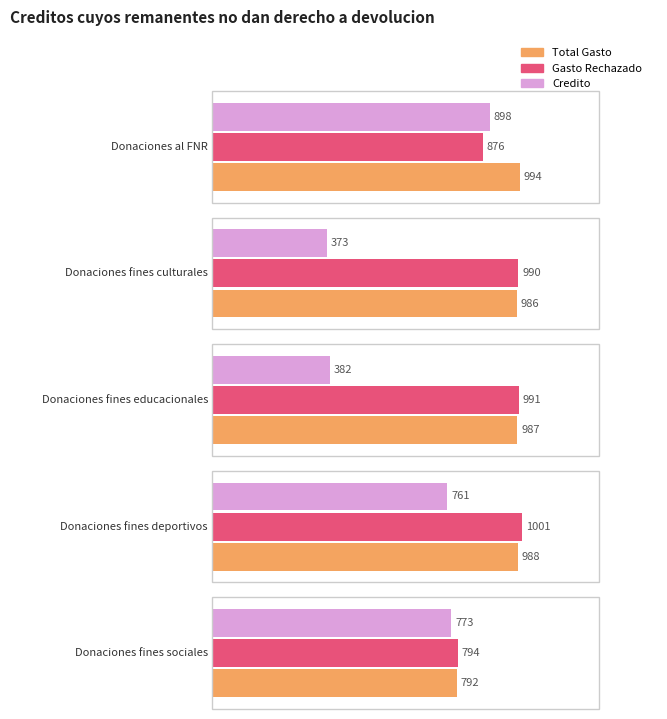

How many values in the Total Gasto series are below 987?

2